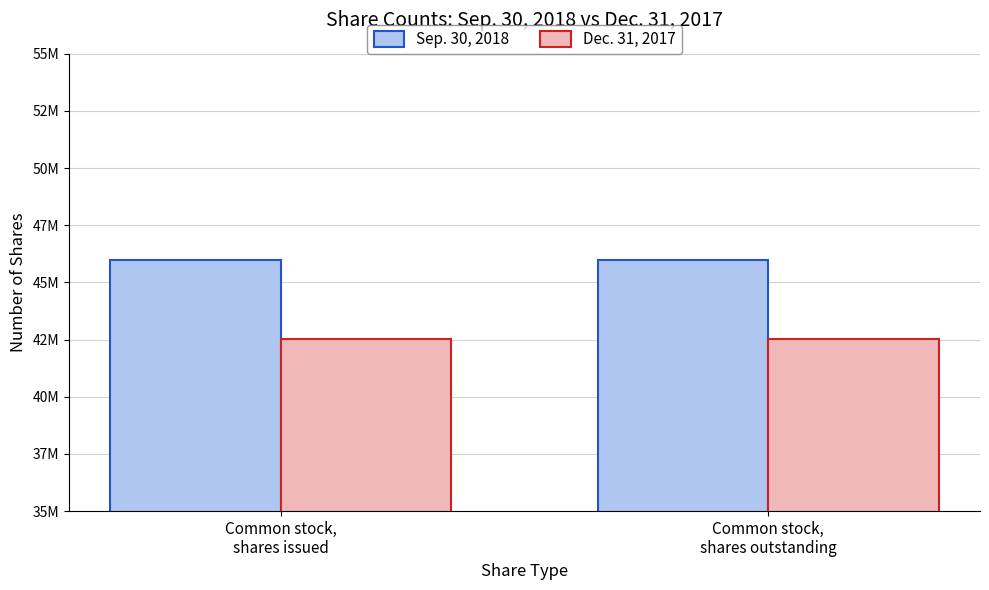

Which series has the largest total across all categories?

Sep. 30, 2018